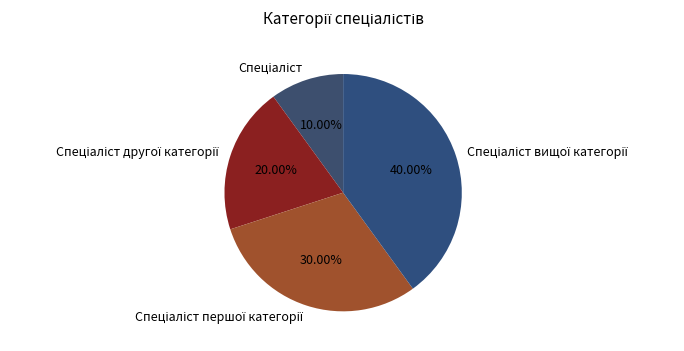

Does any single category account for the majority?

No